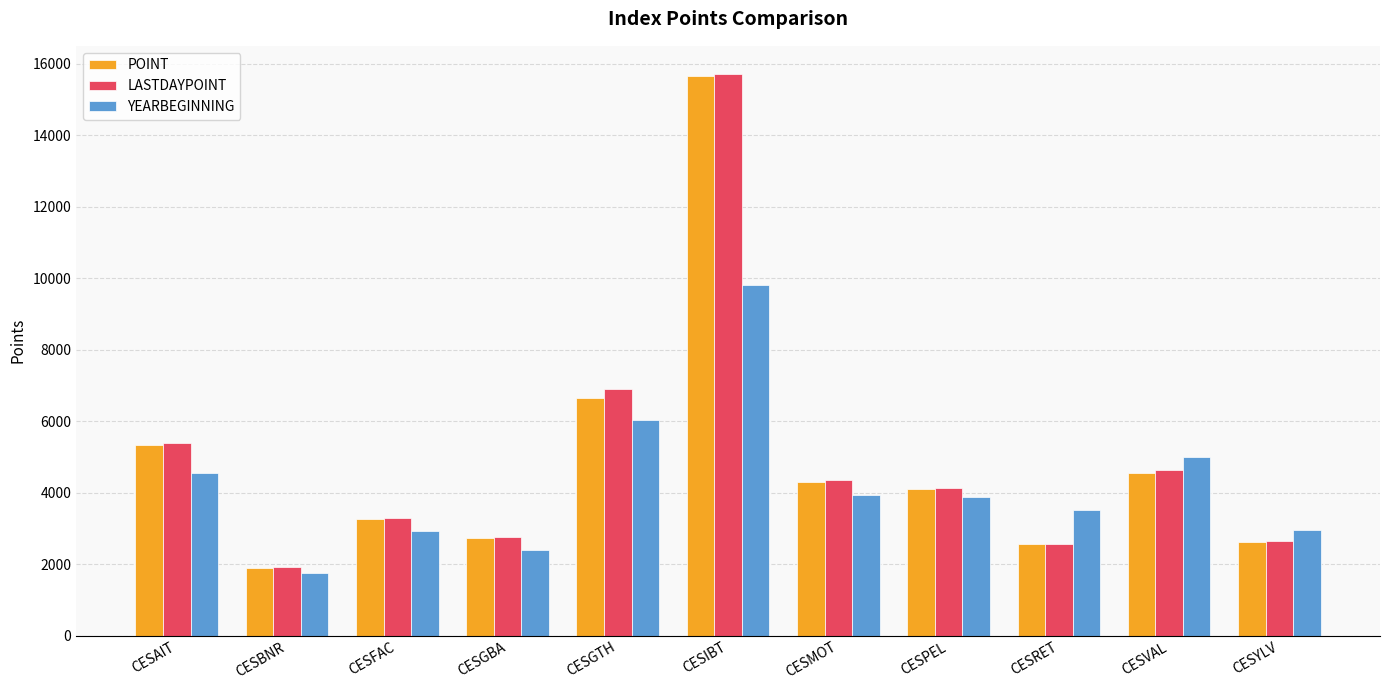

How many data points in POINT are above 4109?

6